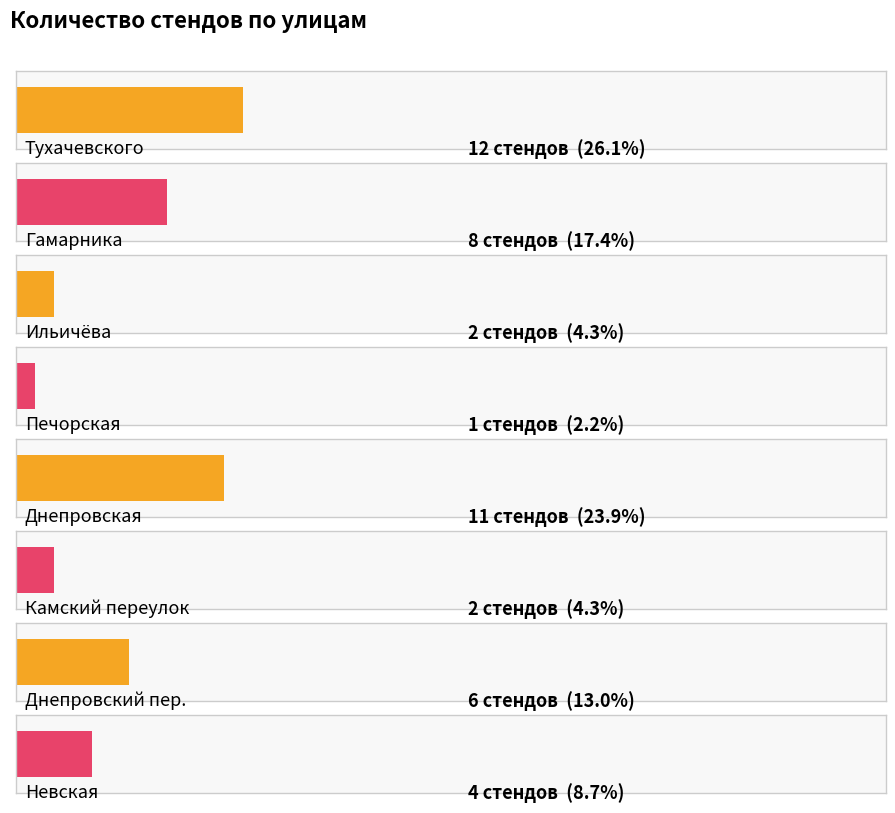

Rank the categories by value from lowest to highest.

Печорская, Ильичёва, Камский переулок, Невская, Днепровский пер., Гамарника, Днепровская, Тухачевского